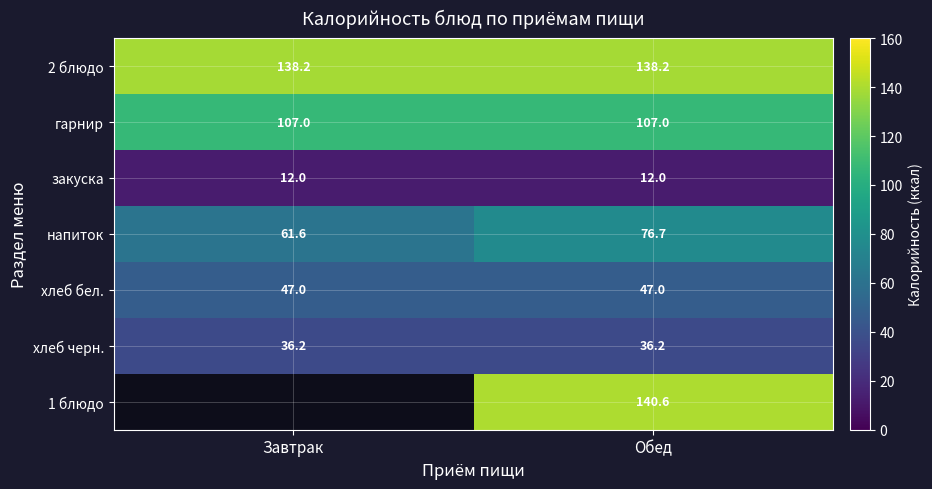

The value of хлеб бел. at Обед is 76.8. True or false?

False